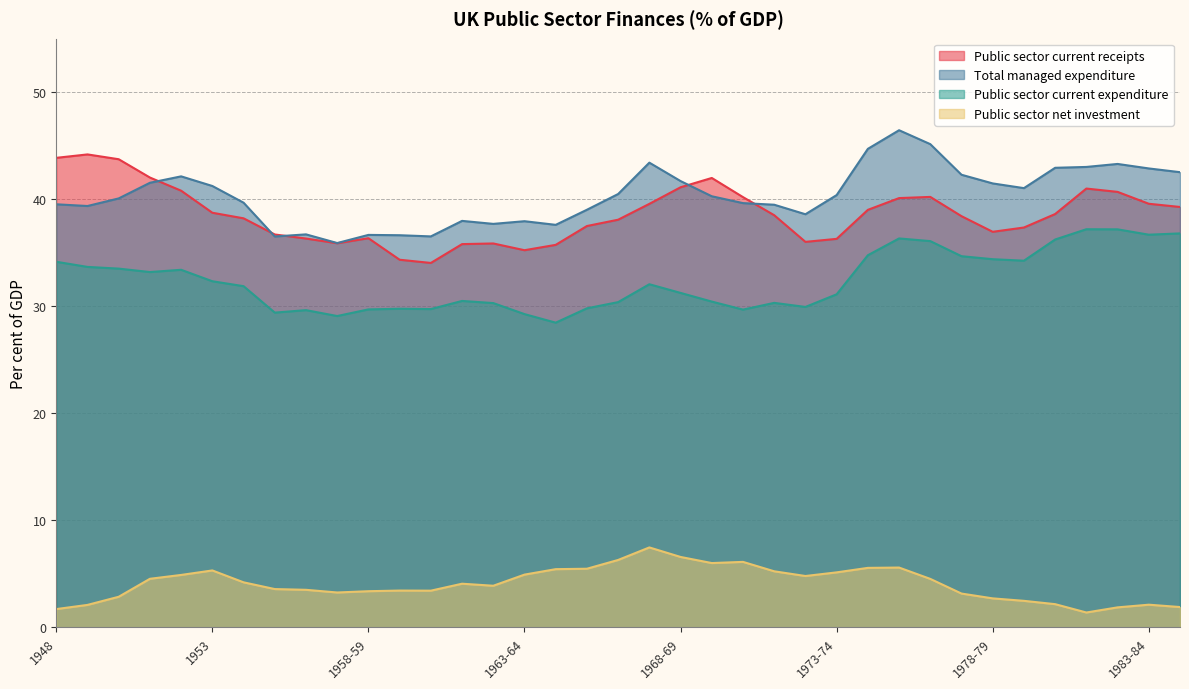

True or false: Public sector current expenditure has more than 2 points higher than both neighbors.

True